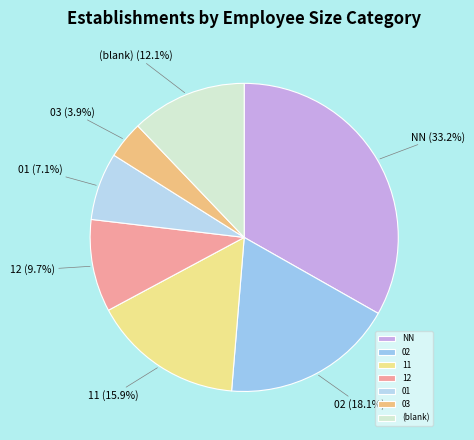

To the nearest percent, what is the average slice percentage?

14%